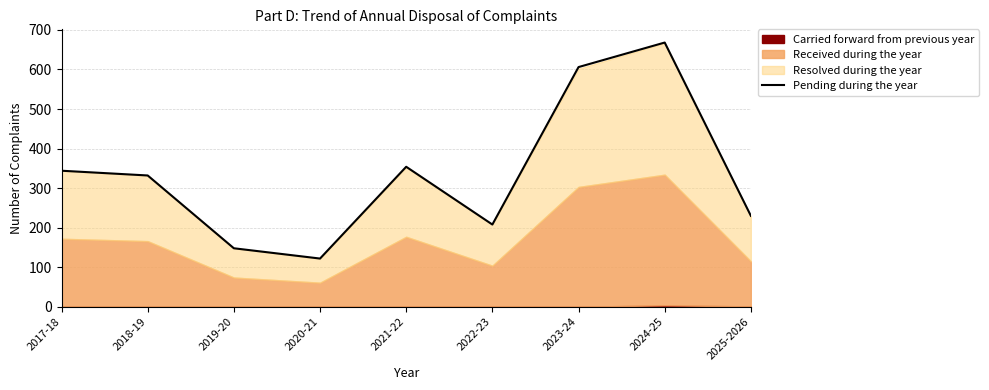

How many categories are shown in the chart?

9